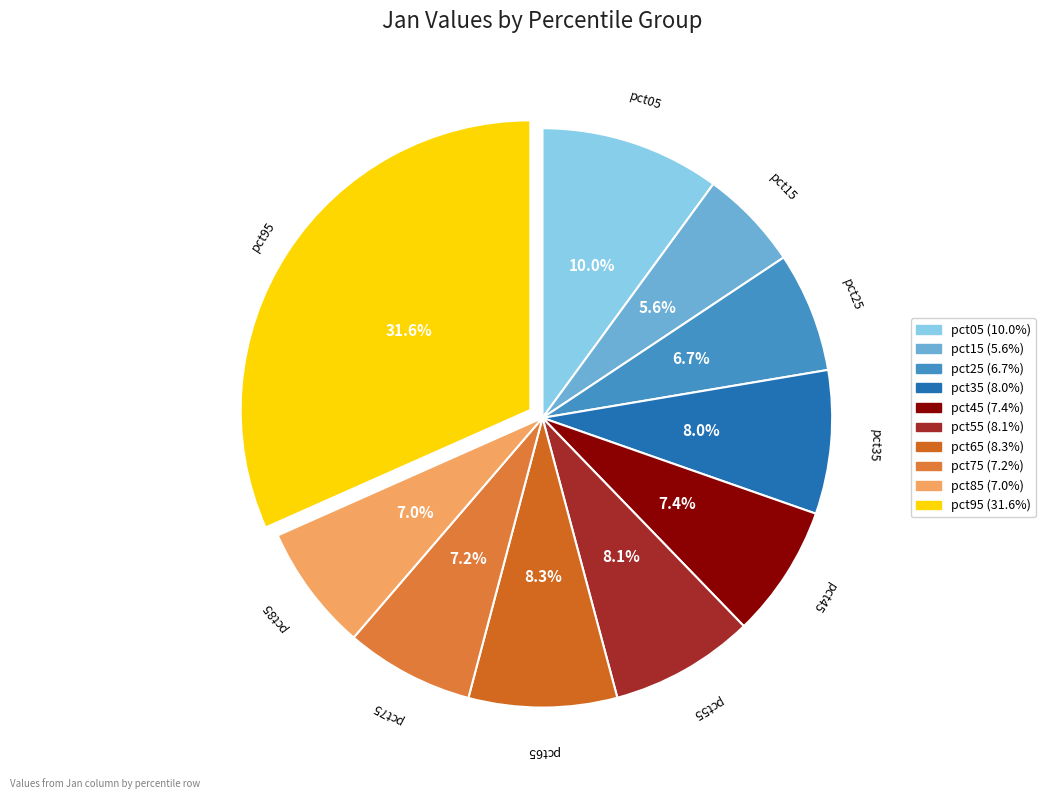

To the nearest percent, what portion does pct65 represent?

8%